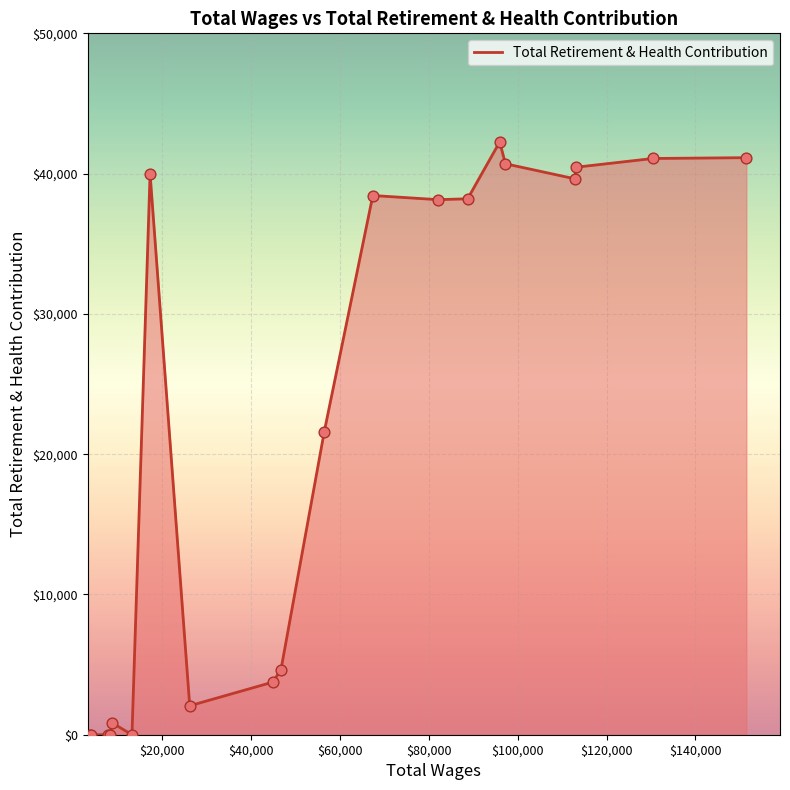

What is the maximum value shown in the chart?

42258